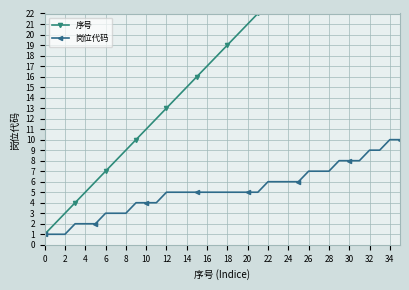

What is the approximate value of 岗位代码 at 30?

8